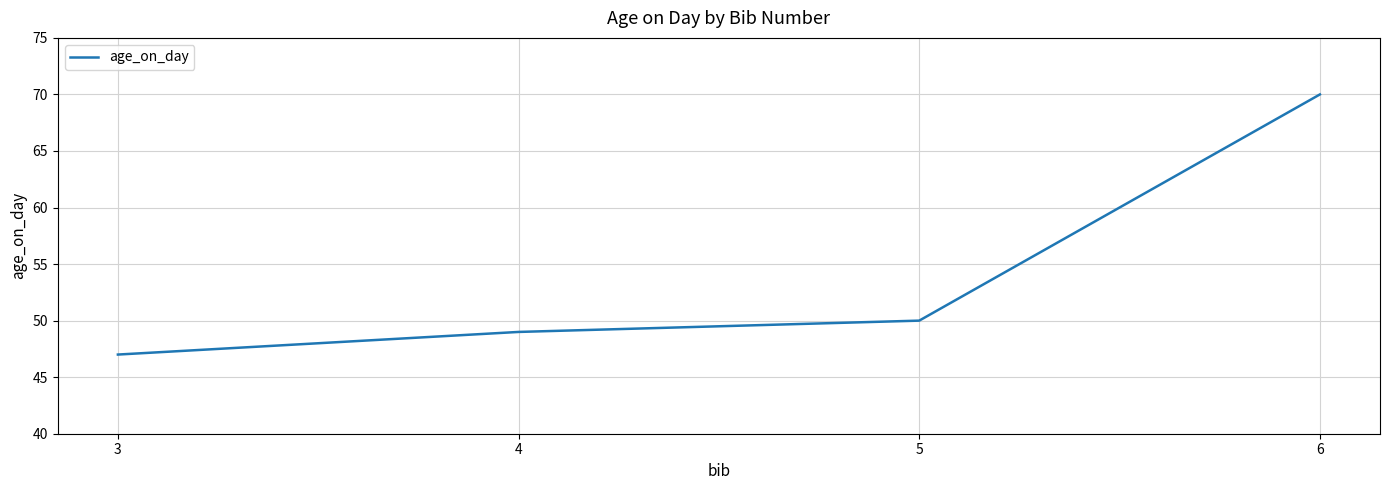

What is the average value?

54